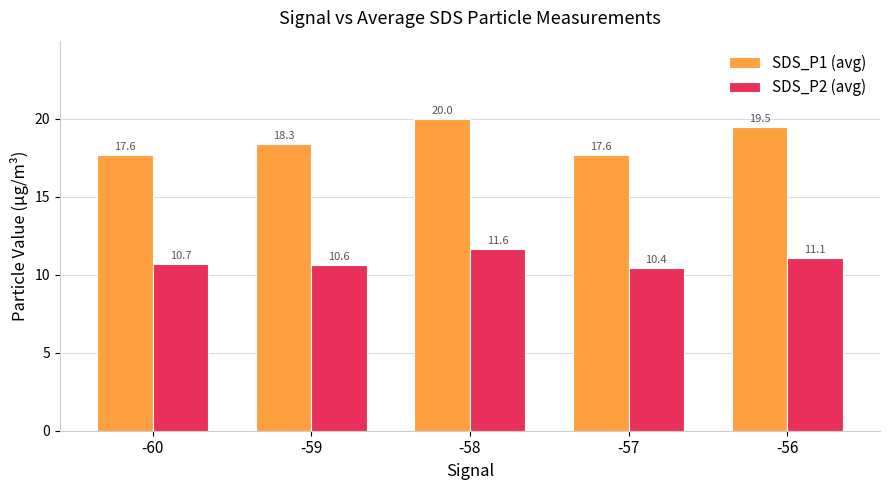

Which series changed the most between -60 and -57?

SDS_P2 (avg)